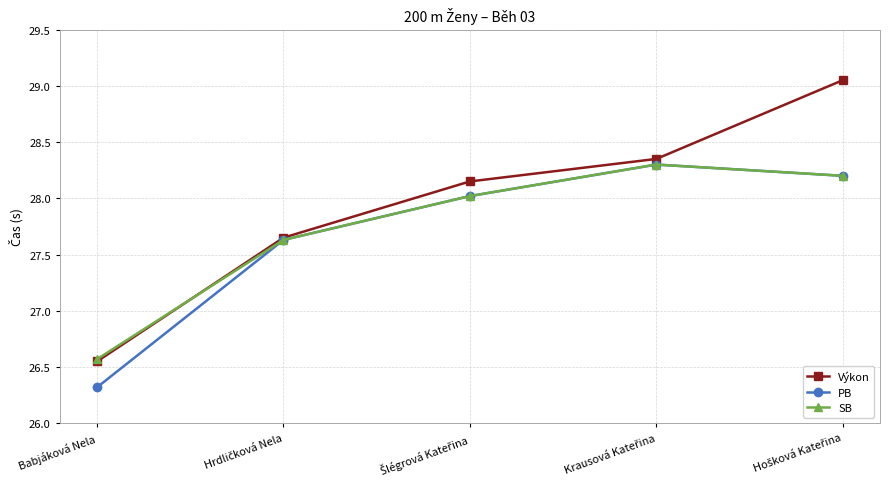

What is the minimum value shown in the chart?

26.3